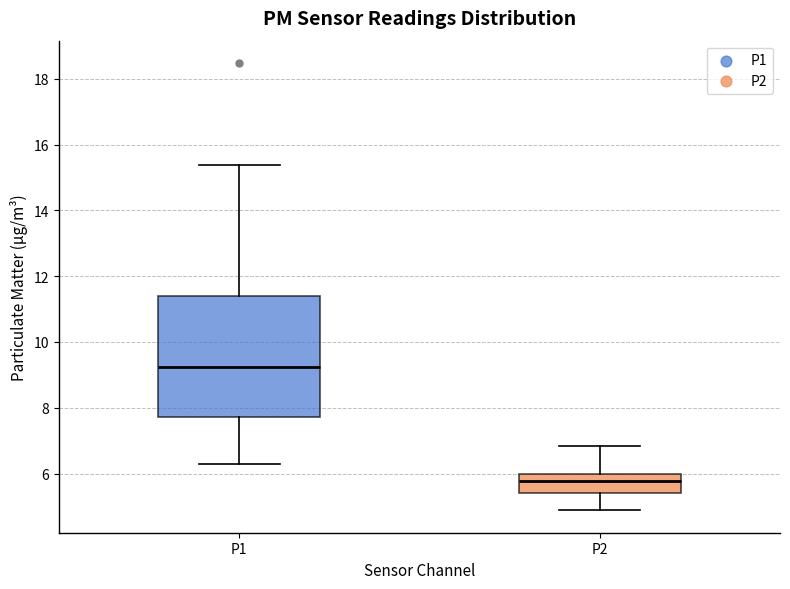

Comparing the boxes themselves (not the whiskers), which one is the tallest?

P1